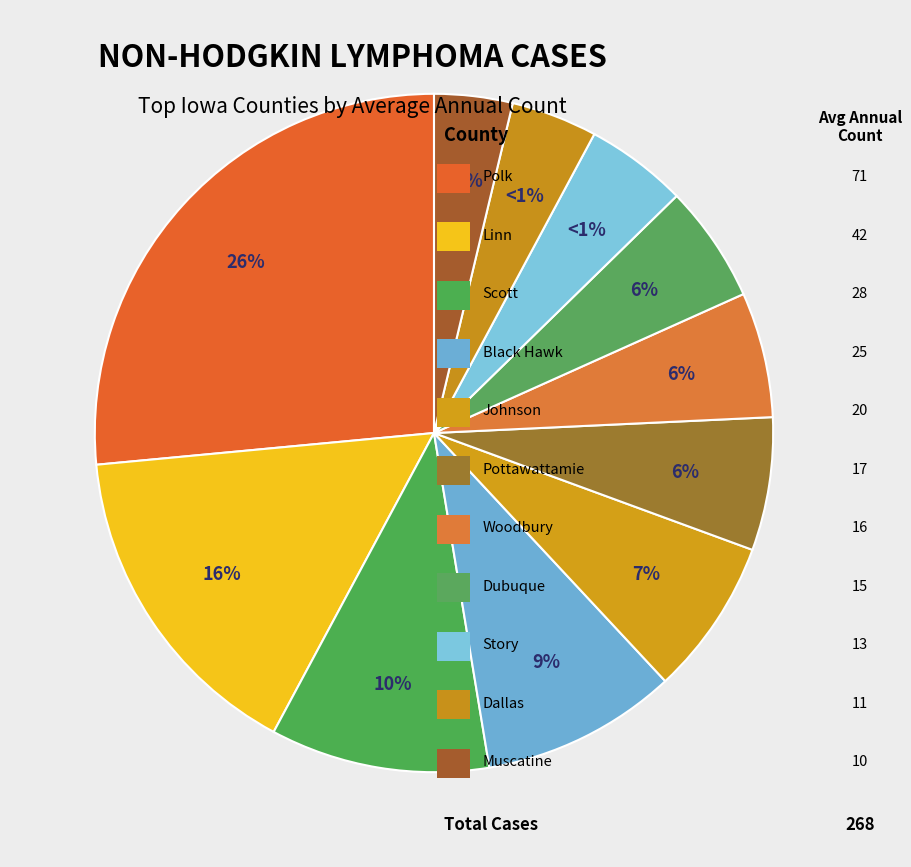

What is the smallest slice in the pie chart?

Muscatine County